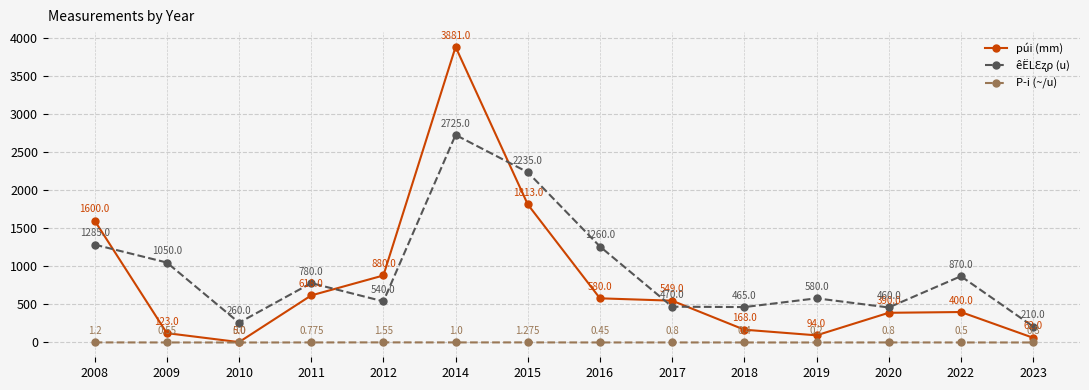

Which series changed the most between 2008 and 2019?

púi (mm)